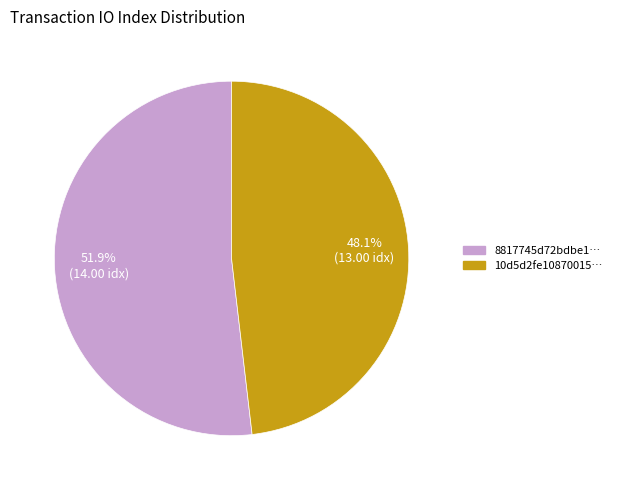

Is there a majority slice in this chart?

Yes